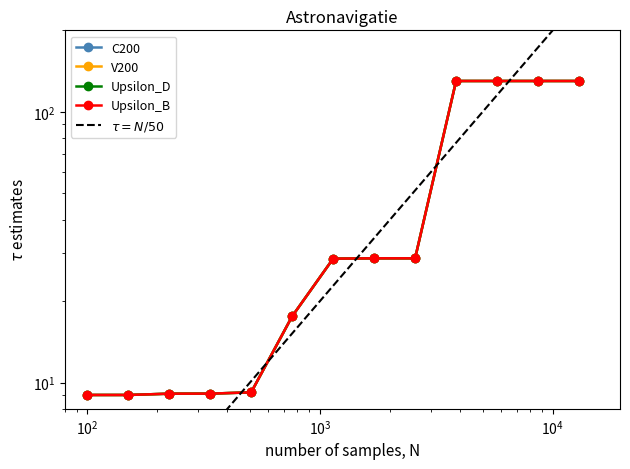

Is this an area chart (filled region under the line)?

No